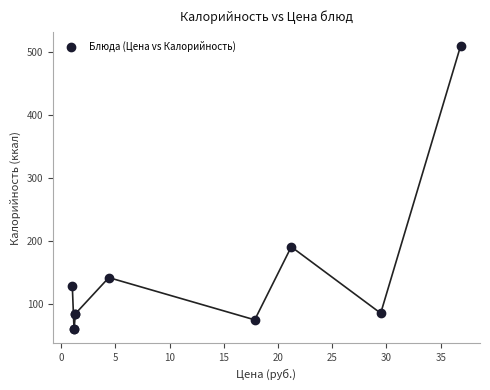

What Y value in the scatter plot is closest to 285?

191.0